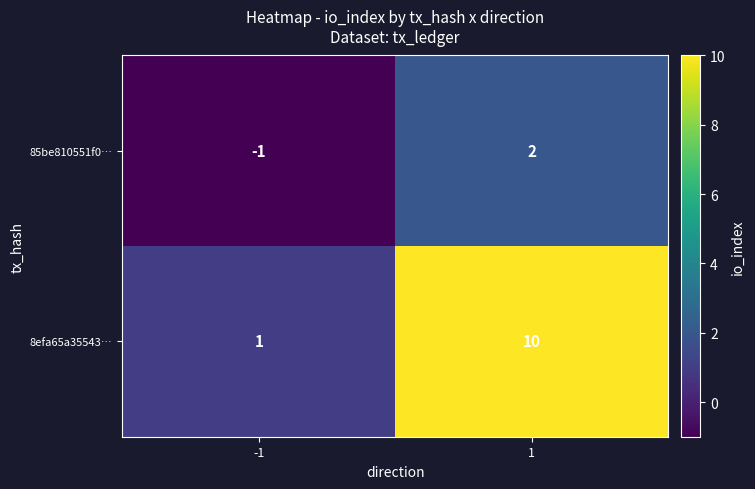

Which series has the largest total across all categories?

8efa65a35543…